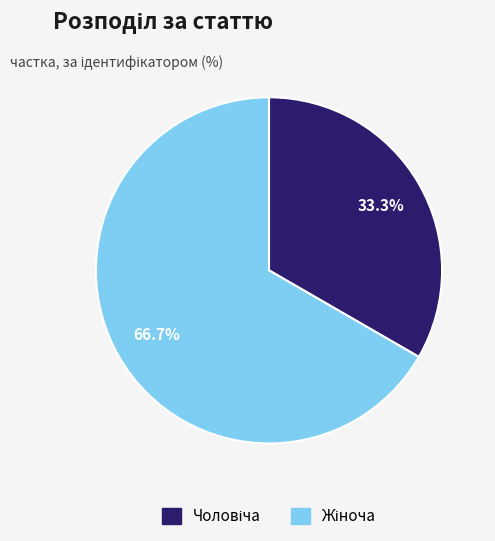

Does any single category account for the majority?

Yes